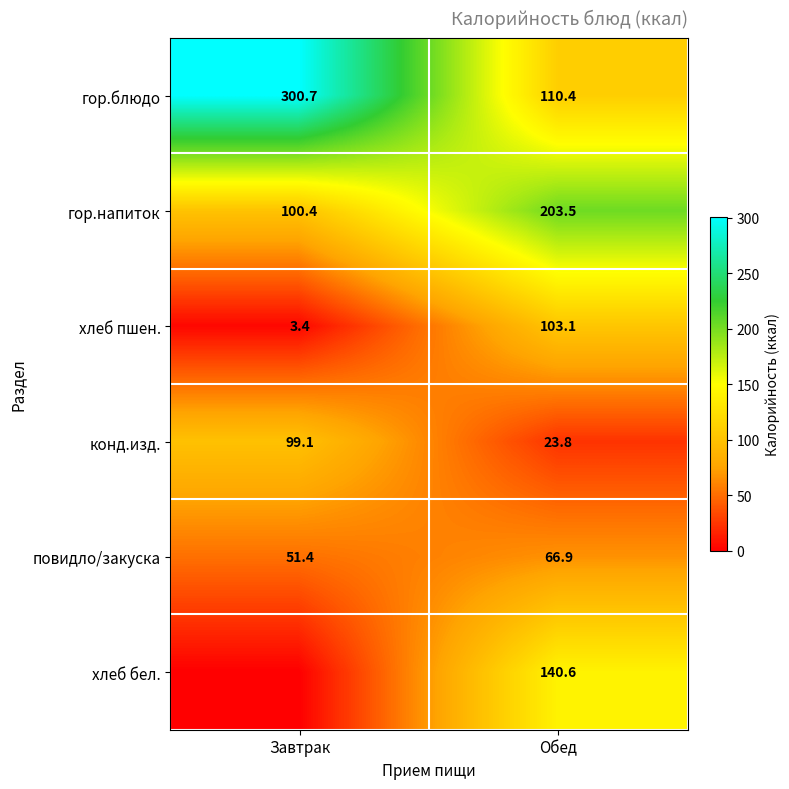

Where is конд.изд. nearest to the value 61?

Обед